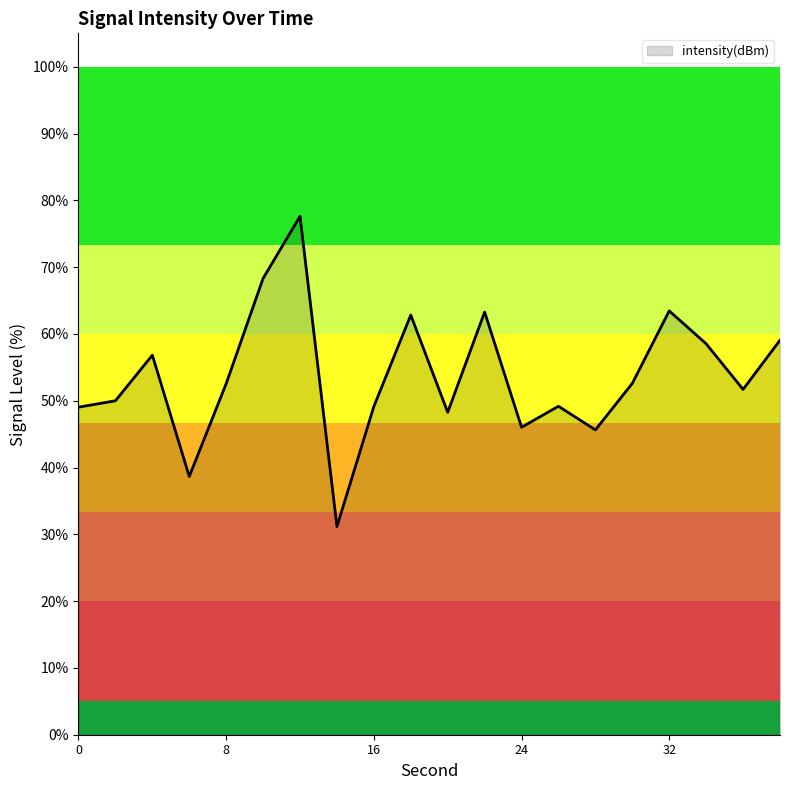

What is the smallest value displayed?

31.2